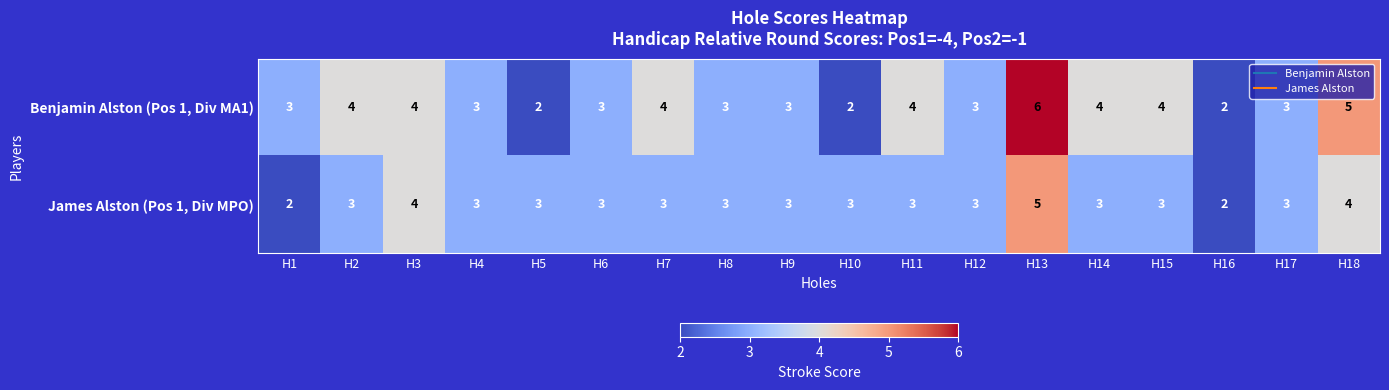

Count the number of data series in this chart.

2